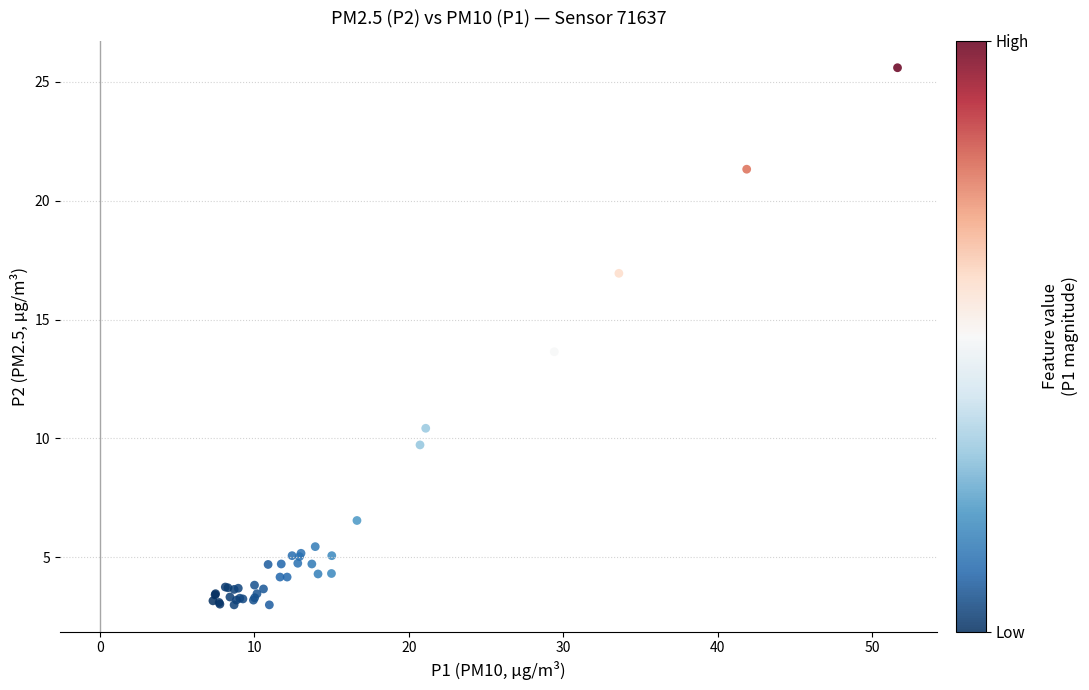

What Y value in the scatter plot is closest to 14?

13.7